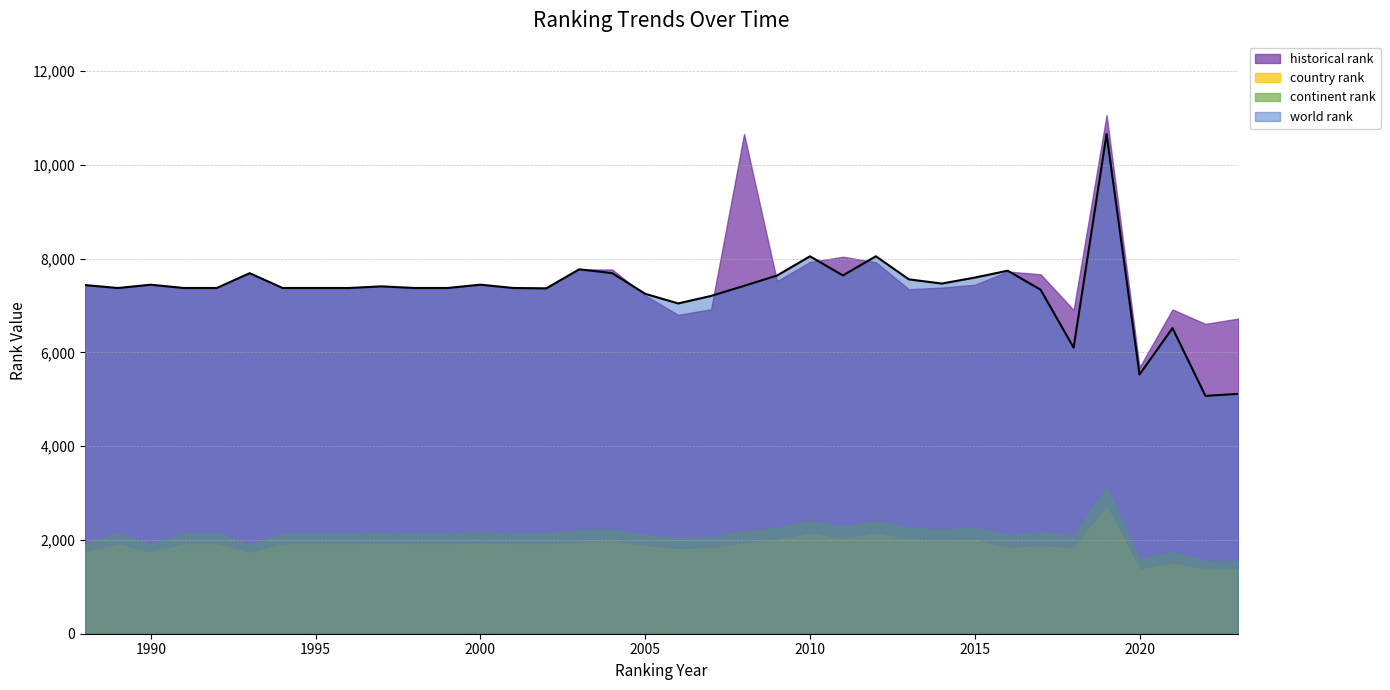

Is it true that country rank equals 1088.2 at 2001?

False